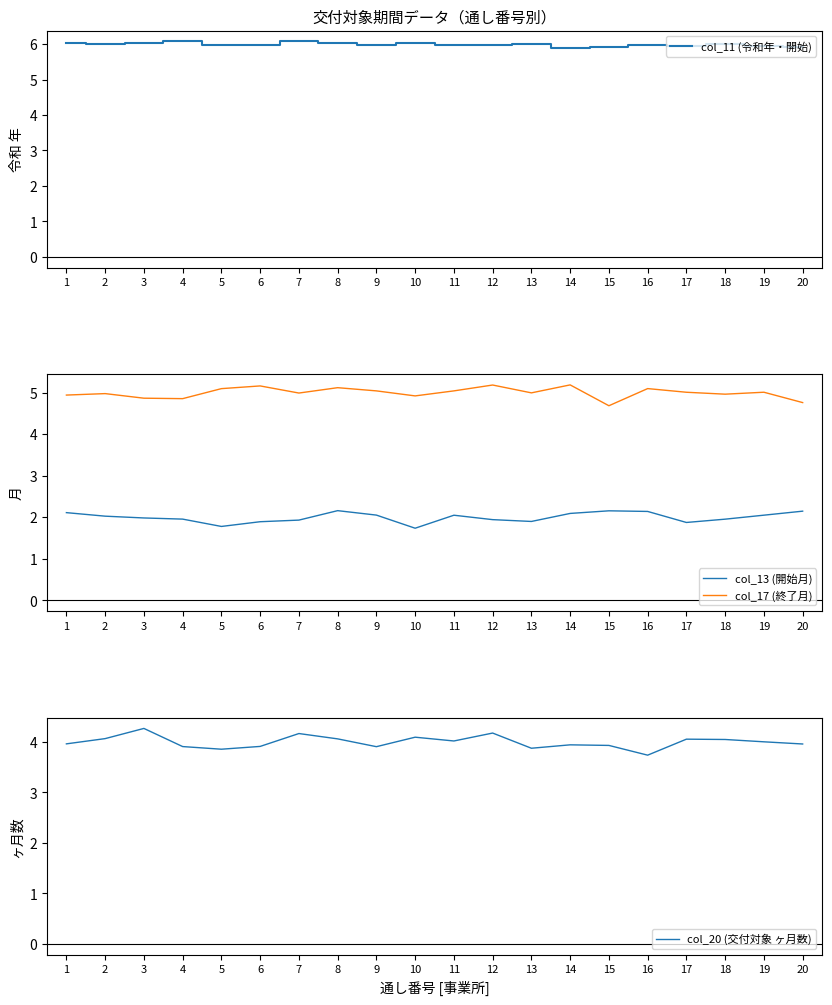

Which label corresponds to the smallest value in the chart?

10